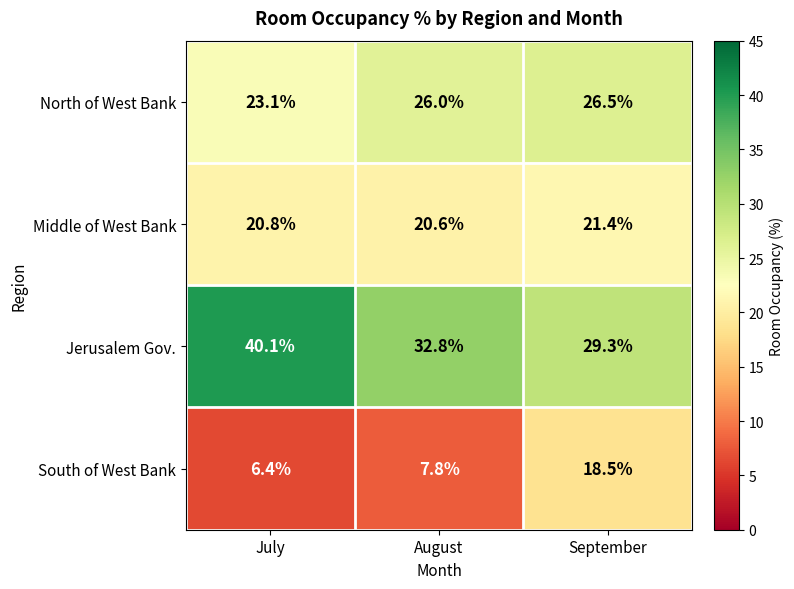

Which category has the lowest value across all series?

July